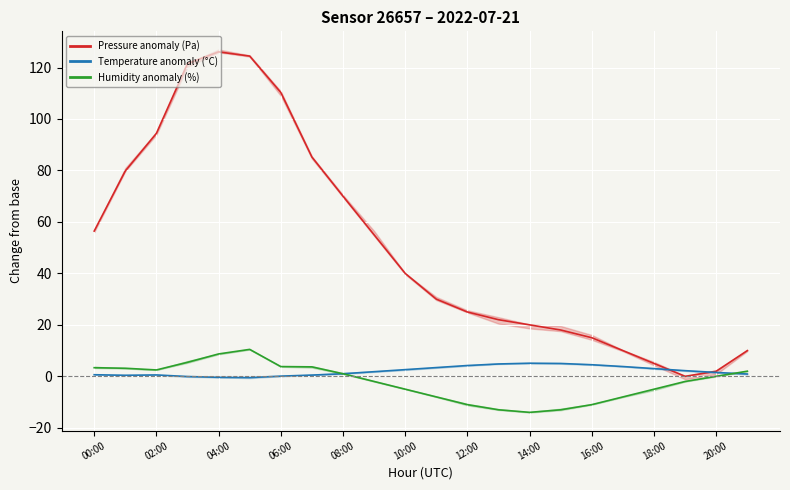

Is it true that Pressure anomaly (Pa) equals 40.0 at 10:00?

True